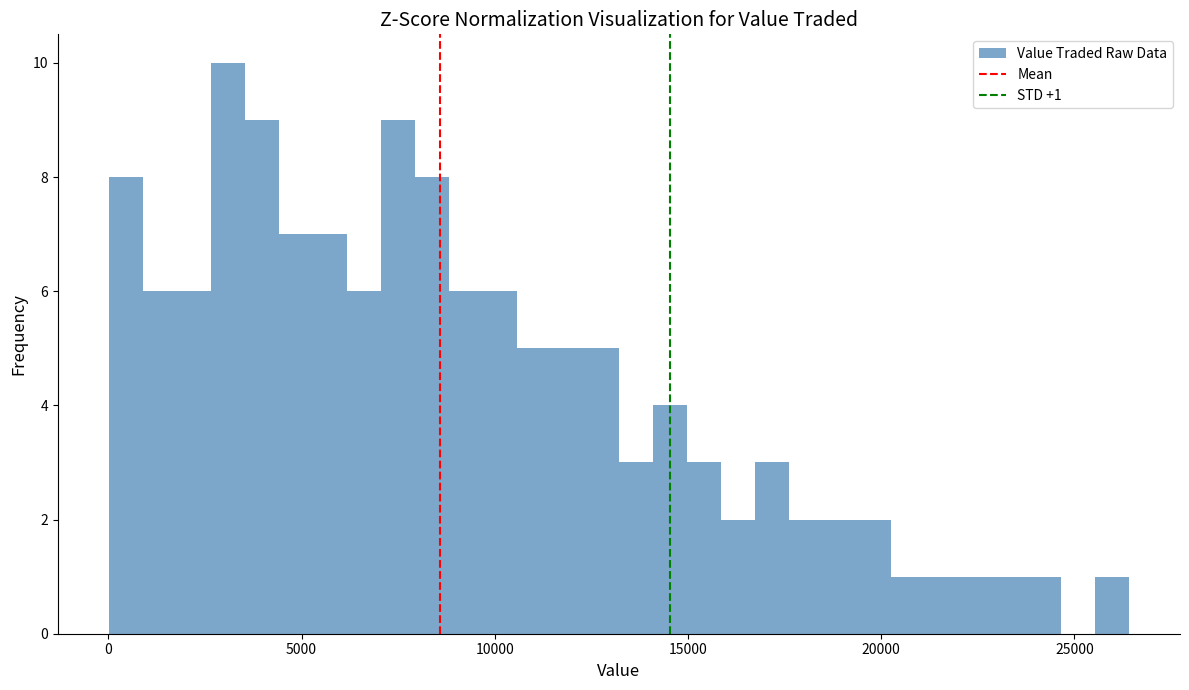

Read against the x-axis, roughly where is the centre of the tallest bar?

3000